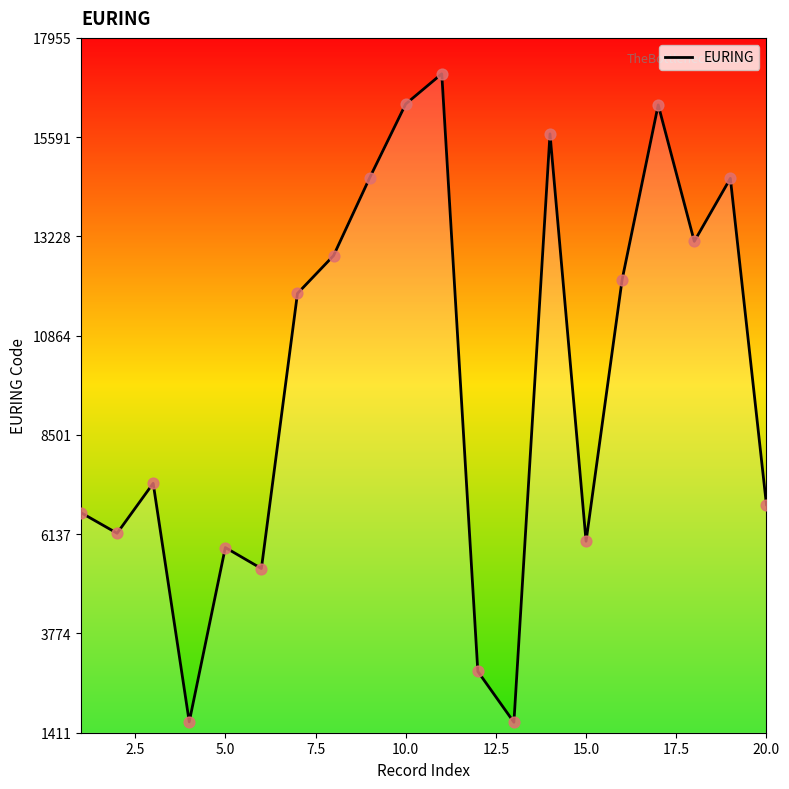

What is the smallest value displayed?

1660